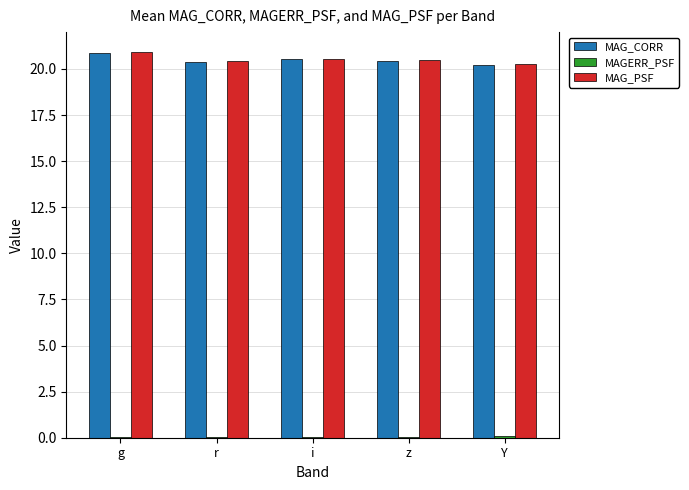

Is it true that MAG_CORR equals 27.8 at r?

False